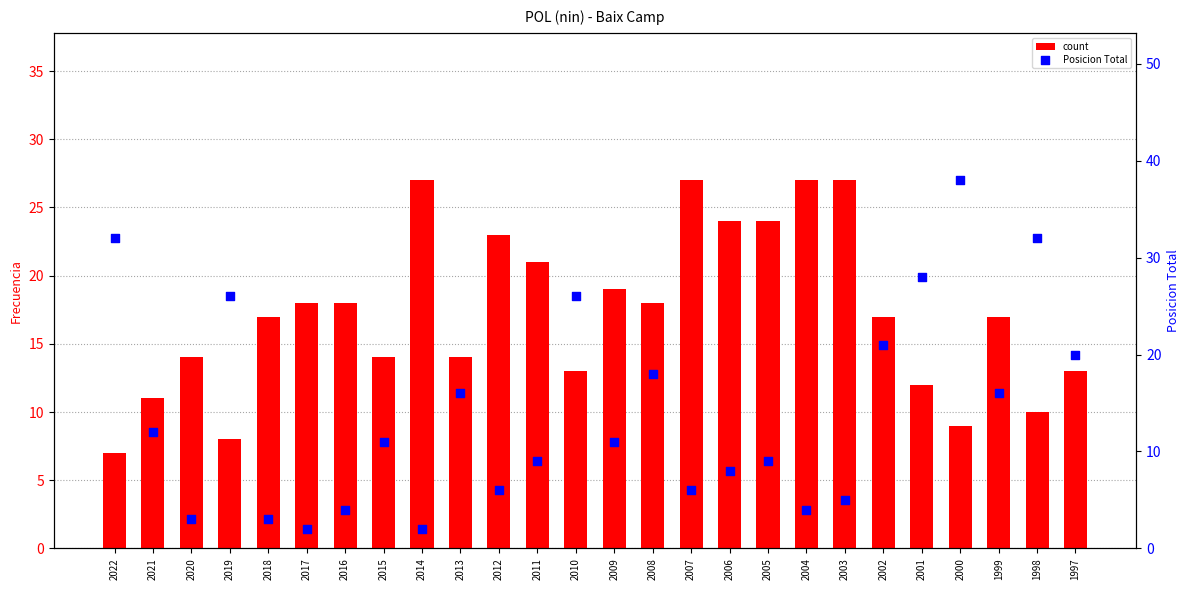

What is the total value across all series at 2009?

30